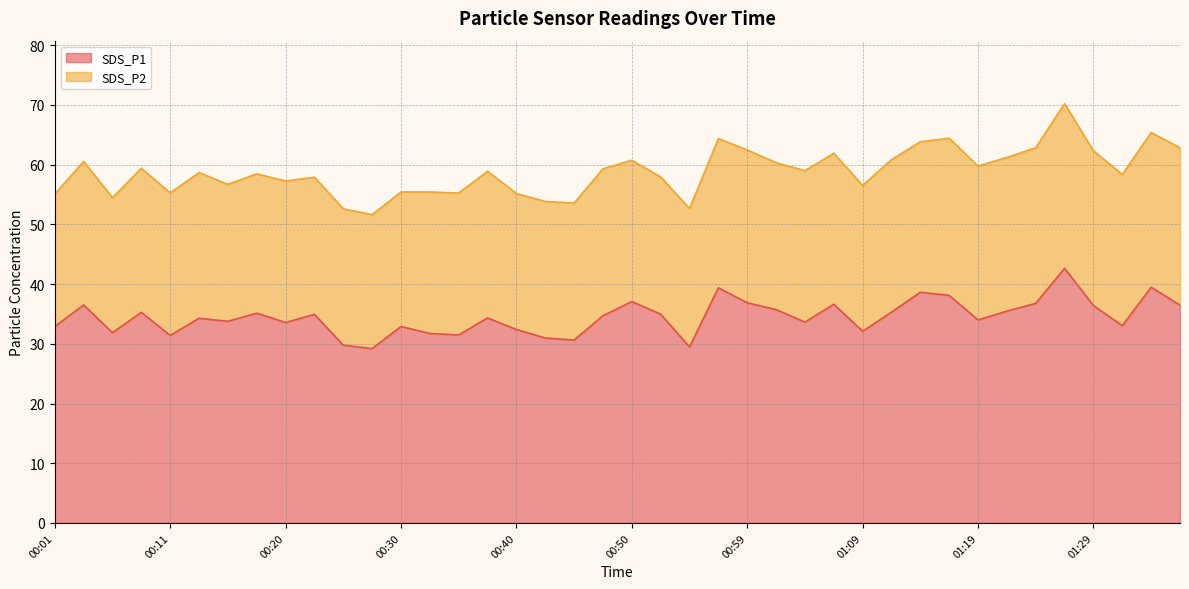

What is the highest value of the SDS_P1 series?

42.6